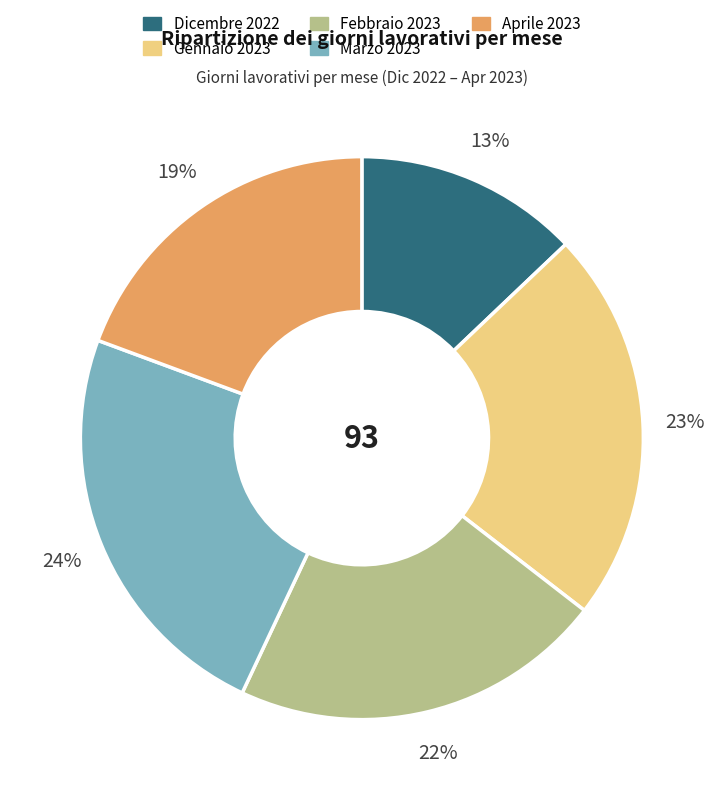

What is the largest slice in the pie chart?

Marzo 2023